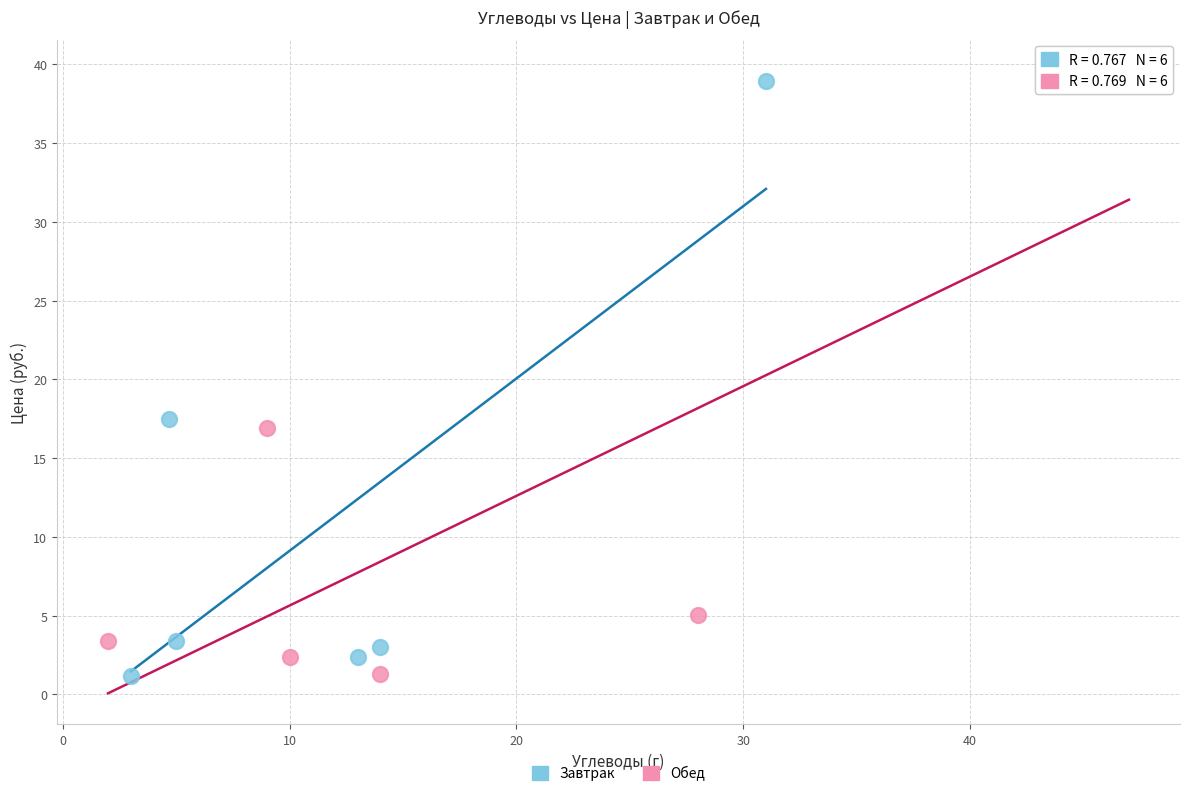

Which series has the largest Y range (max minus min)?

Обед